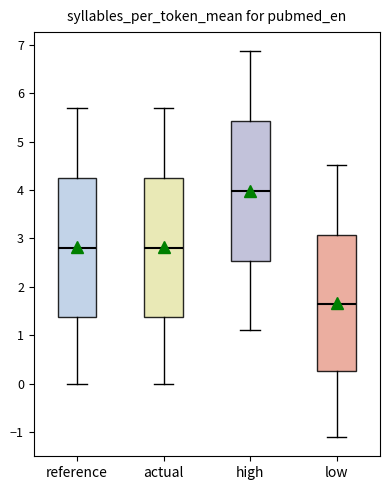

Reading left to right, read every box against the y-axis: the position of its median line, the range the box covers, and the ends of its whiskers. The values are not printed on the chart, so give them approximately, as read against the axis.

reference: median 2.8, box 1.4 to 4.2, whiskers 0.0 to 5.7
actual: median 2.8, box 1.4 to 4.2, whiskers 0.0 to 5.7
high: median 4.0, box 2.5 to 5.4, whiskers 1.1 to 6.9
low: median 1.6, box 0.3 to 3.1, whiskers -1.1 to 4.5